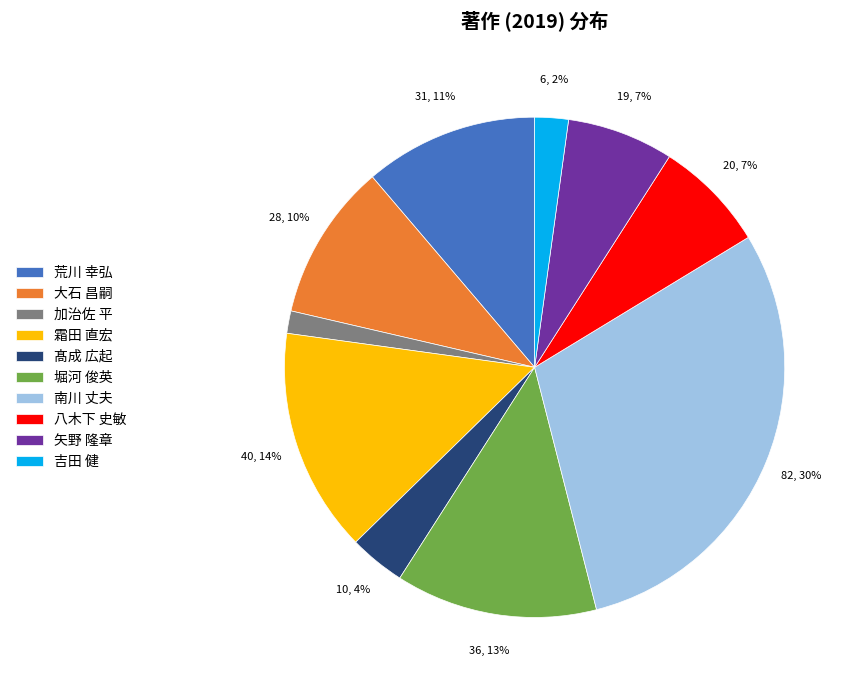

What percentage is the 加治佐 平 slice, to the nearest percent?

1%